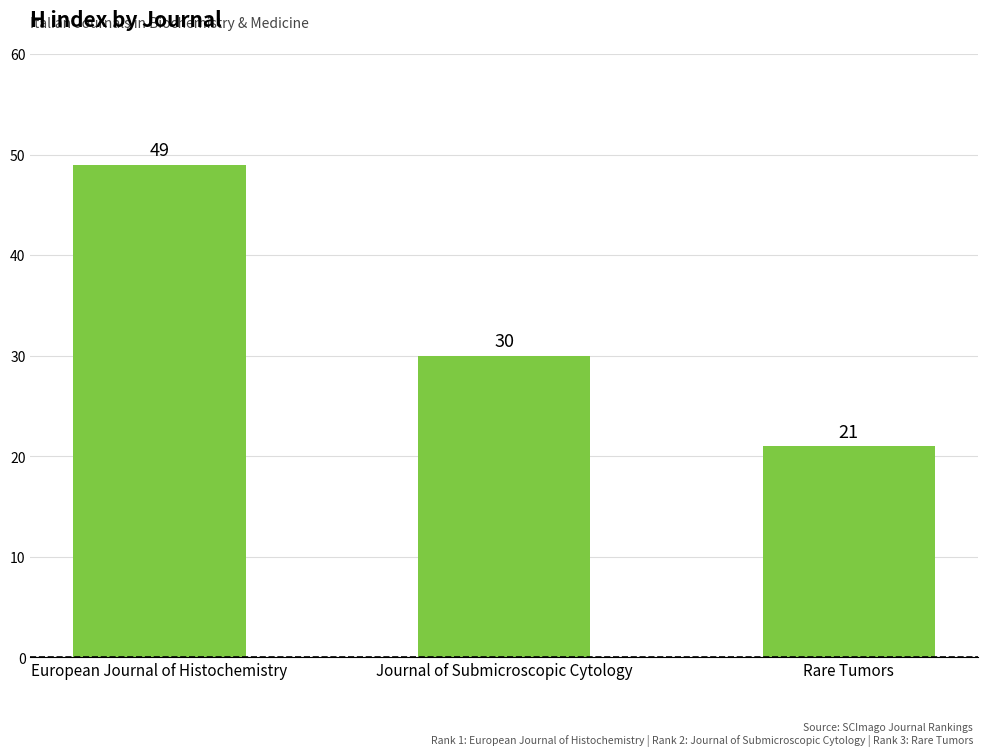

List the labels in order of value, largest first.

European Journal of Histochemistry, Journal of Submicroscopic Cytology, Rare Tumors